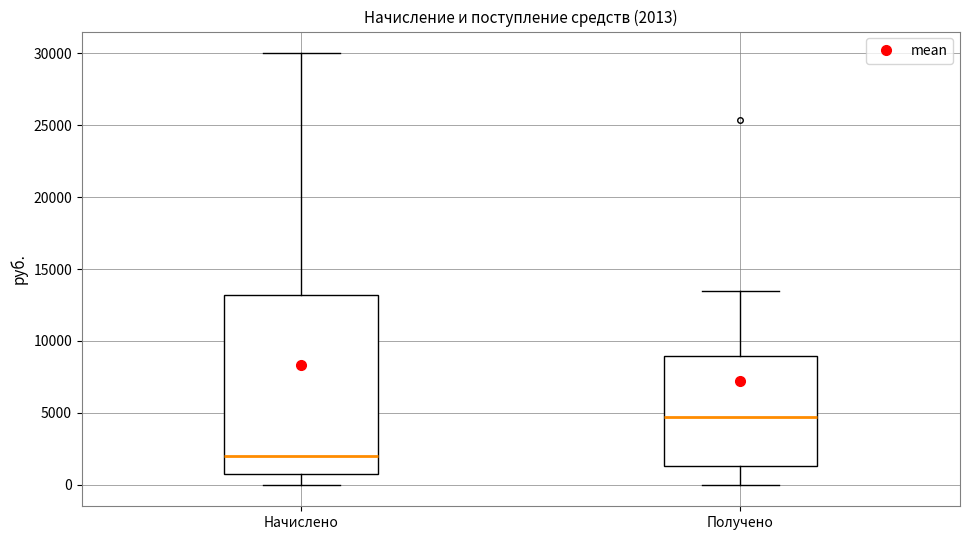

Comparing the boxes themselves (not the whiskers), which one is the tallest?

Начислено